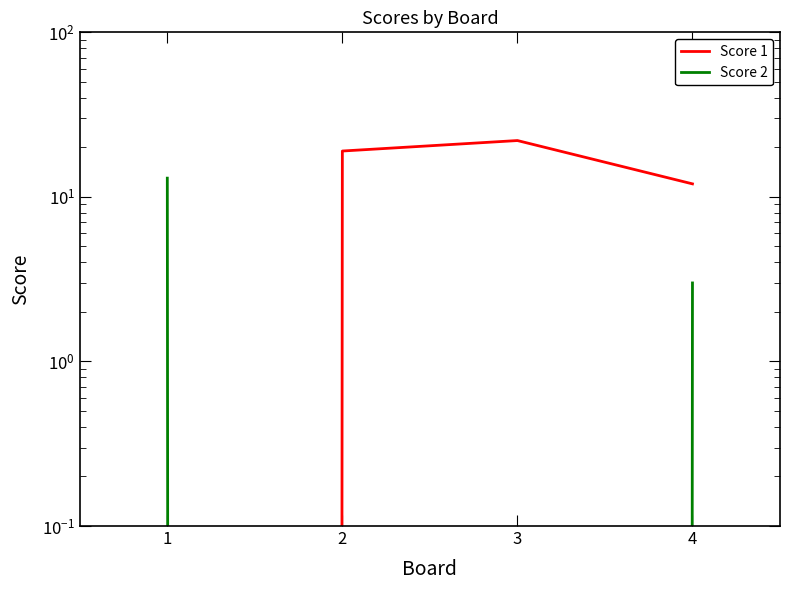

Is the value of Score 1 at 4 greater than the value of Score 2 at 2?

Yes